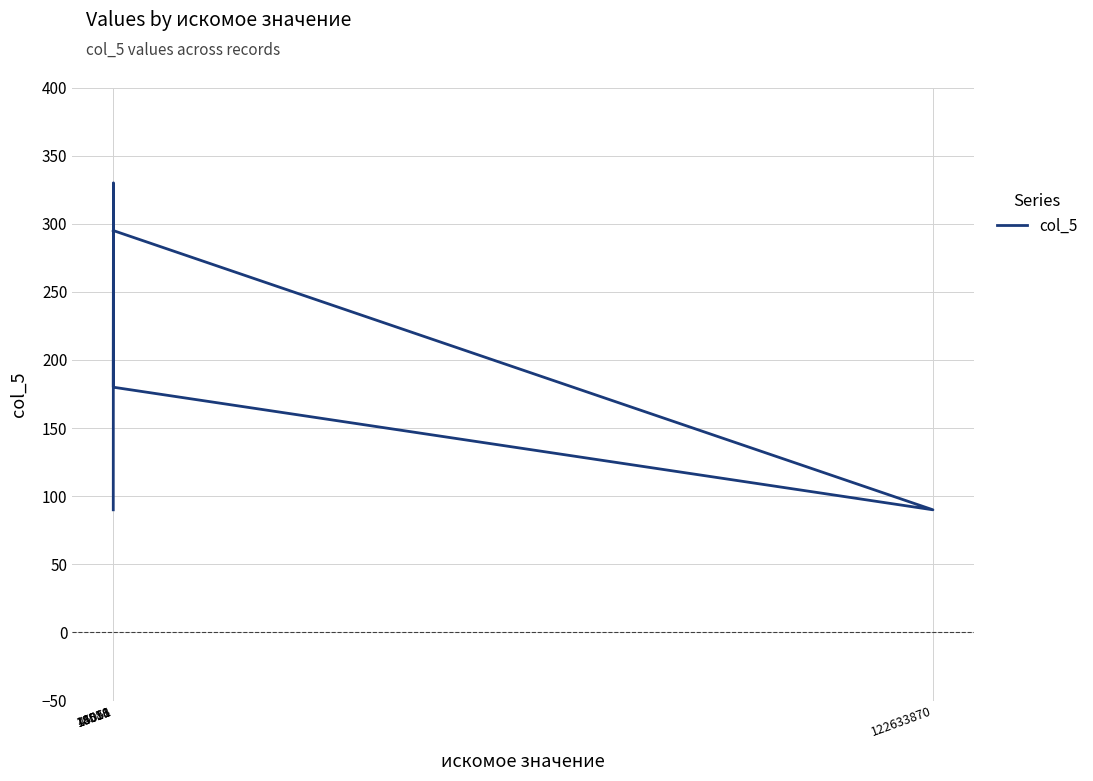

What is the difference between the values at 18516 and 18518?

90